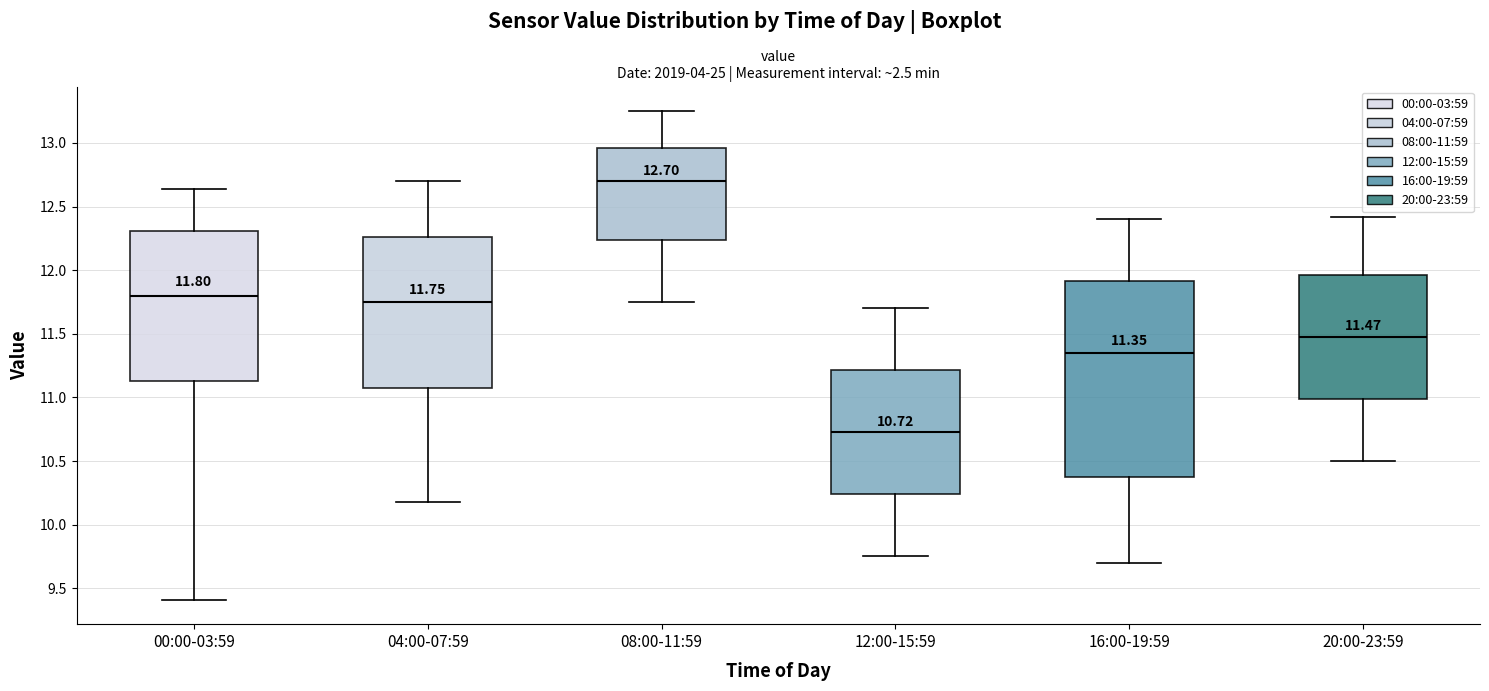

Which box has the highest median line?

08:00-11:59